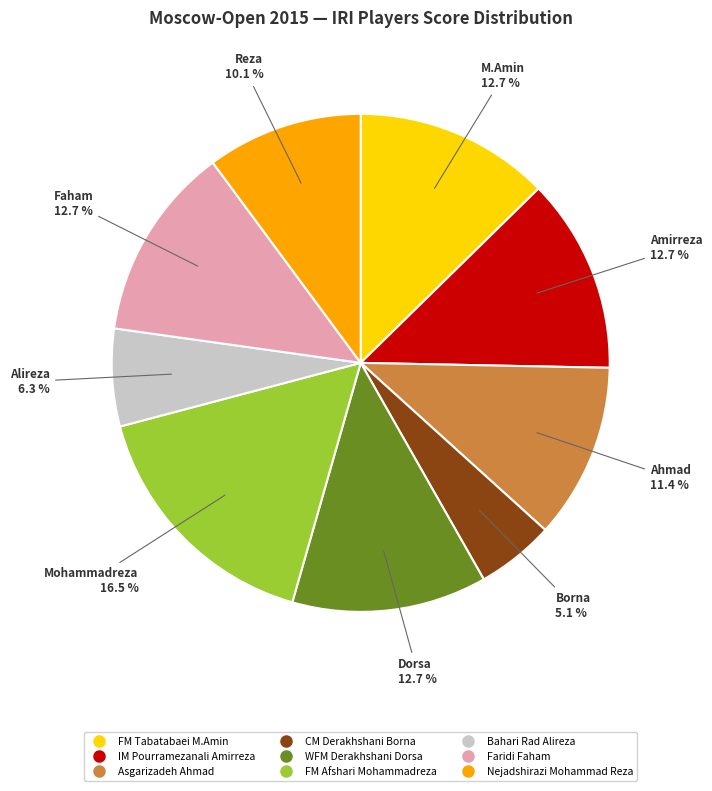

Does FM Tabatabaei M.Amin account for over 50% of the chart?

No